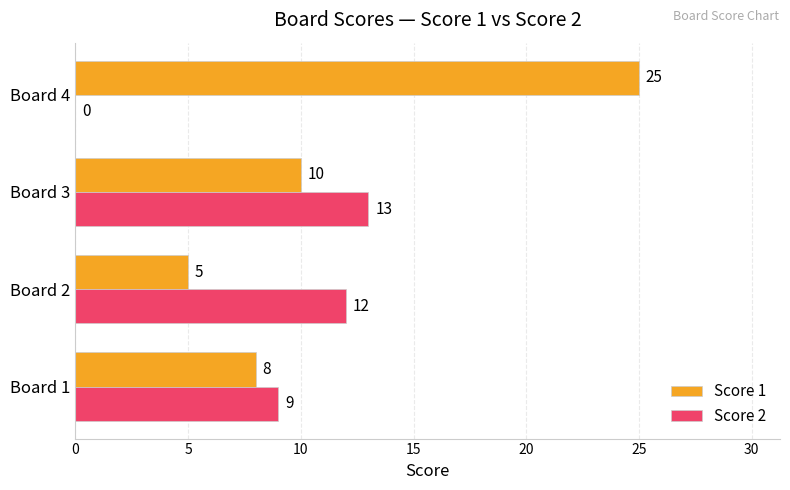

What are all the series names shown in the legend?

Score 1, Score 2